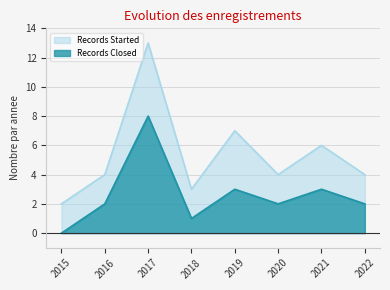

Between 2015 and 2019, which is larger?

2019